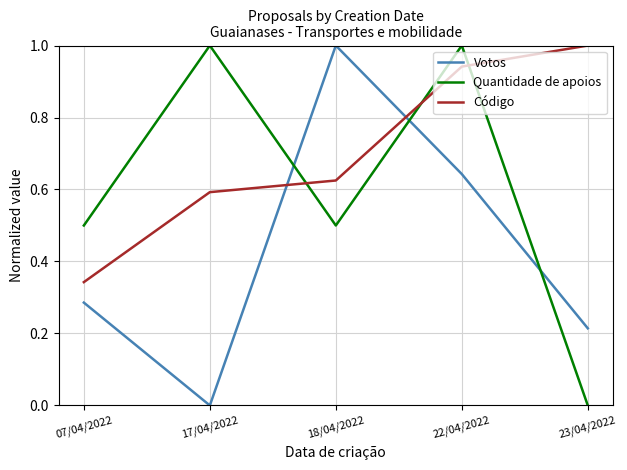

At how many categories does at least one series exceed 0?

5